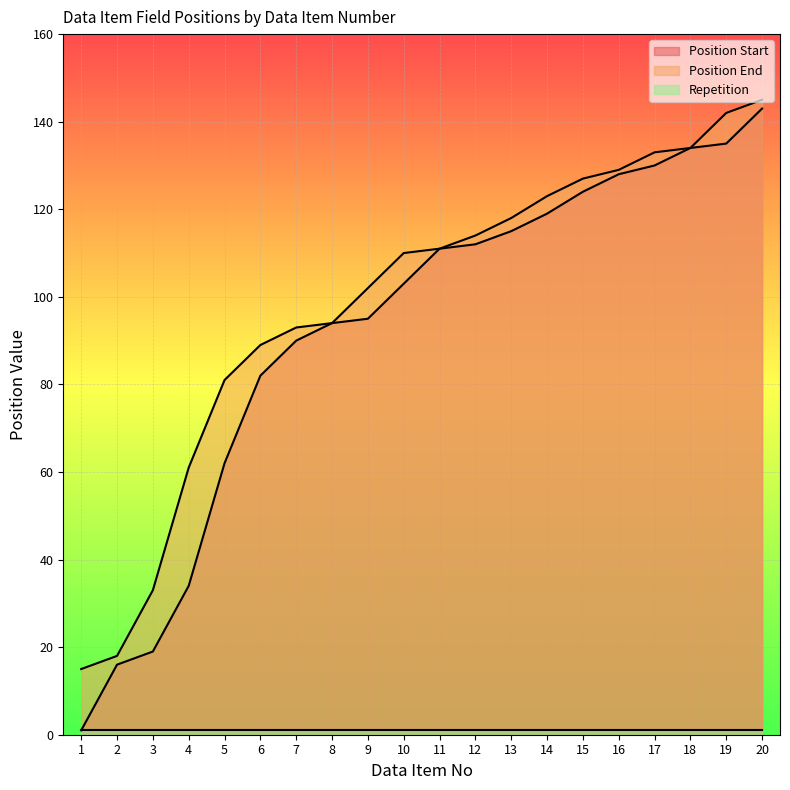

Count the number of categories in the chart.

20